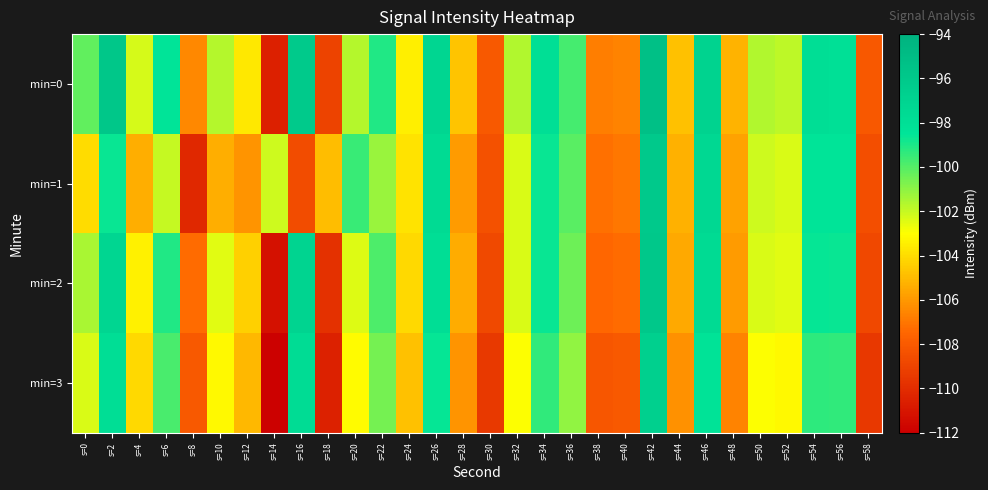

Reading right to left, what are all the values shown in this chart?

min=0: s=58=-108.1	s=56=-98.0	s=54=-97.9	s=52=-101.8	s=50=-101.6	s=48=-105.2	s=46=-96.9	s=44=-104.8	s=42=-95.3	s=40=-106.6	s=38=-106.8	s=36=-99.7	s=34=-98.0	s=32=-101.7	s=30=-108.0	s=28=-104.7	s=26=-97.2	s=24=-103.4	s=22=-99.1	s=20=-101.7	s=18=-109.0	s=16=-96.1	s=14=-110.5	s=12=-103.7	s=10=-101.7	s=8=-106.5	s=6=-98.4	s=4=-102.3	s=2=-95.9	s=0=-100.2
min=1: s=58=-108.5	s=56=-98.5	s=54=-98.4	s=52=-102.3	s=50=-102.1	s=48=-105.7	s=46=-97.4	s=44=-105.3	s=42=-96.1	s=40=-107.0	s=38=-107.2	s=36=-100.1	s=34=-98.7	s=32=-102.3	s=30=-108.4	s=28=-105.9	s=26=-97.6	s=24=-103.8	s=22=-101.2	s=20=-99.5	s=18=-104.9	s=16=-108.6	s=14=-102.1	s=12=-106.1	s=10=-105.4	s=8=-110.2	s=6=-102.0	s=4=-105.4	s=2=-98.7	s=0=-104.0
min=2: s=58=-108.8	s=56=-98.7	s=54=-98.6	s=52=-102.5	s=50=-102.3	s=48=-105.9	s=46=-97.6	s=44=-105.5	s=42=-96.0	s=40=-107.3	s=38=-107.5	s=36=-100.4	s=34=-98.7	s=32=-102.3	s=30=-108.7	s=28=-105.4	s=26=-97.9	s=24=-104.1	s=22=-99.9	s=20=-102.4	s=18=-109.8	s=16=-97.0	s=14=-111.2	s=12=-104.4	s=10=-102.5	s=8=-107.3	s=6=-99.1	s=4=-103.4	s=2=-97.2	s=0=-101.5
min=3: s=58=-109.5	s=56=-99.4	s=54=-99.3	s=52=-103.2	s=50=-103.0	s=48=-106.6	s=46=-98.3	s=44=-106.2	s=42=-96.7	s=40=-108.0	s=38=-108.2	s=36=-101.1	s=34=-99.4	s=32=-103.0	s=30=-109.4	s=28=-106.1	s=26=-98.6	s=24=-104.8	s=22=-100.6	s=20=-103.1	s=18=-110.5	s=16=-97.7	s=14=-111.9	s=12=-105.1	s=10=-103.2	s=8=-108.0	s=6=-99.8	s=4=-104.1	s=2=-97.9	s=0=-102.3